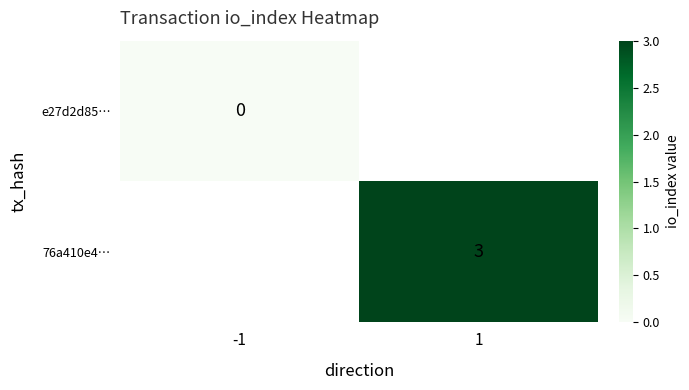

The 76a410e4… series shows 3 at 1. True or false?

True